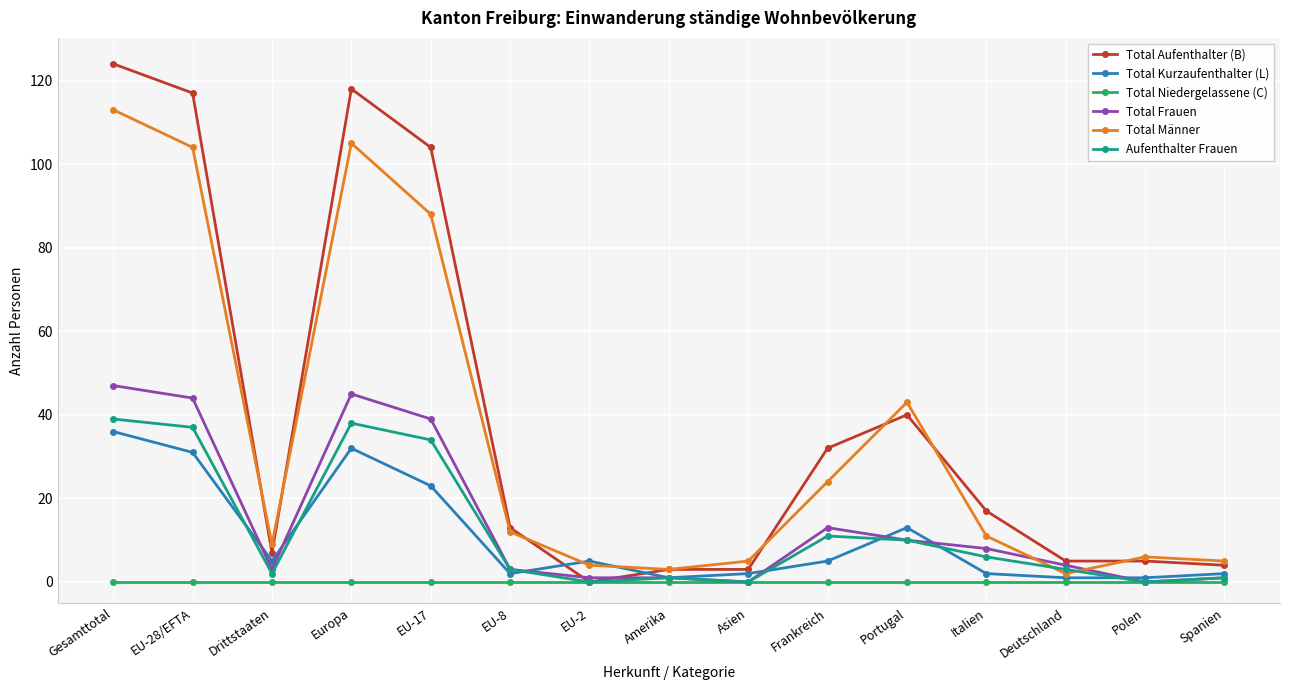

Between Europa and Deutschland, which series saw the biggest shift?

Total Aufenthalter (B)